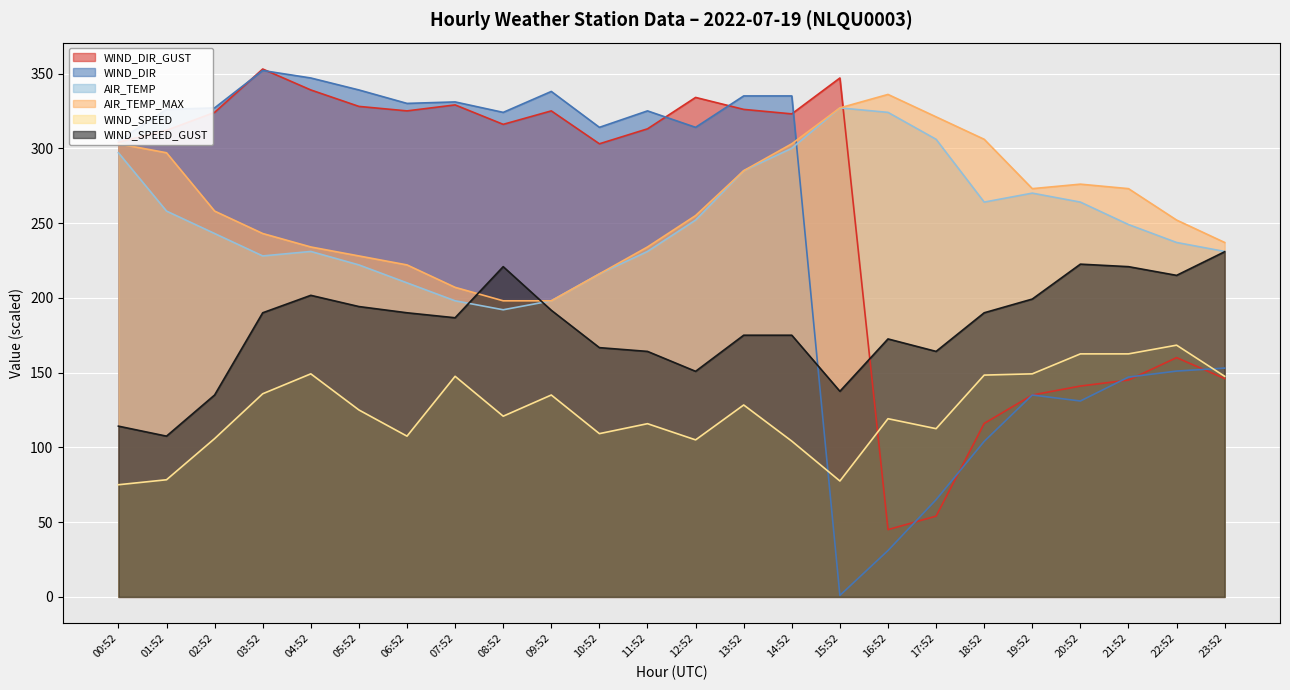

Which label corresponds to the largest value in the chart?

03:52